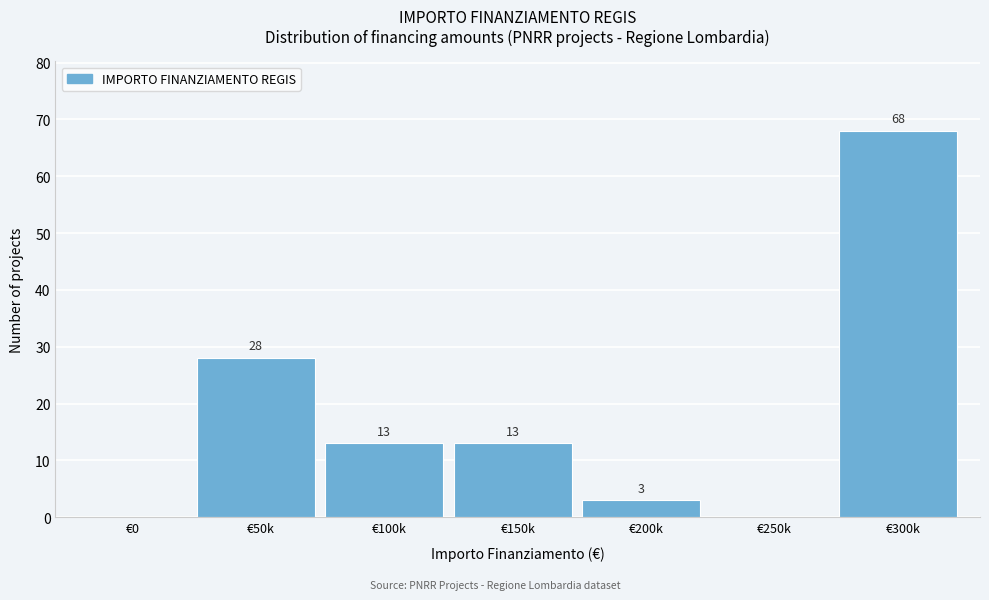

Reading left to right, what are all the values shown in this chart?

€0=0	€50k=28	€100k=13	€150k=13	€200k=3	€250k=0	€300k=68